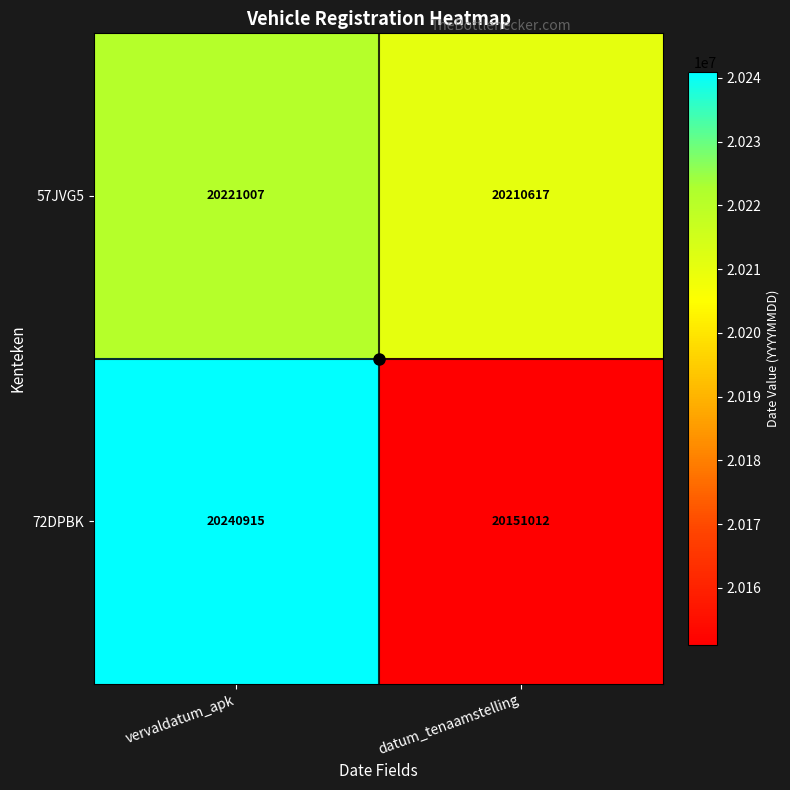

Read the 57JVG5 value at datum_tenaamstelling, to the nearest 100.

20210600